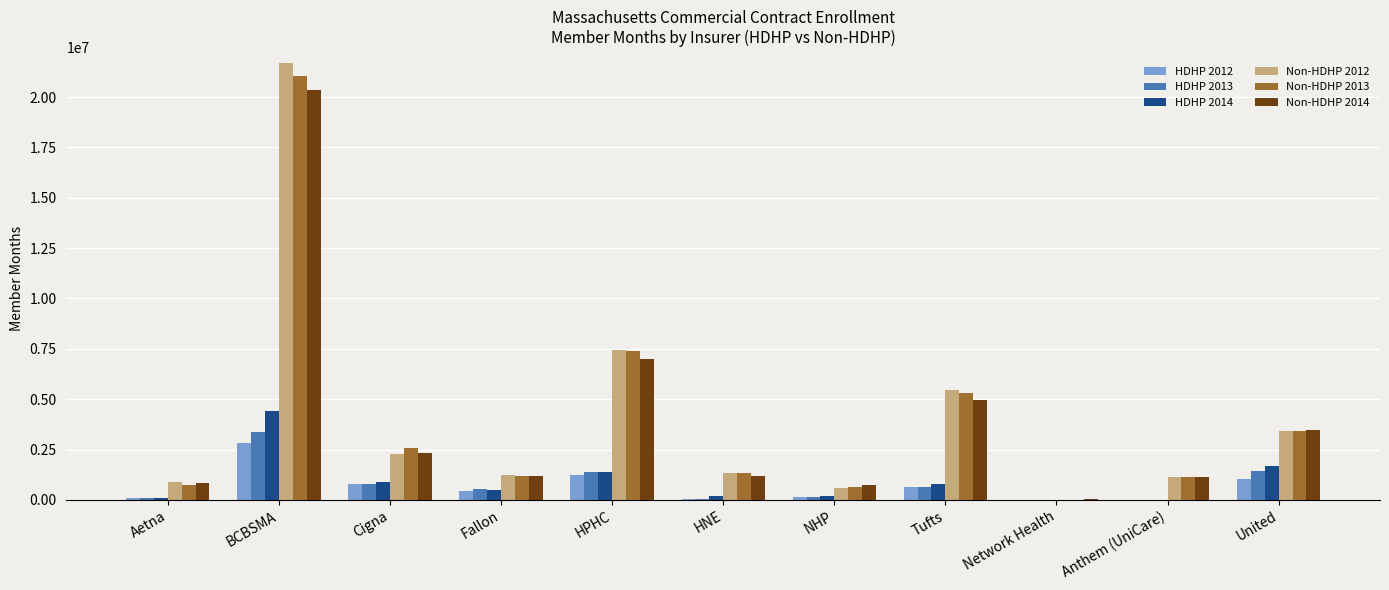

Count the number of categories in the chart.

11